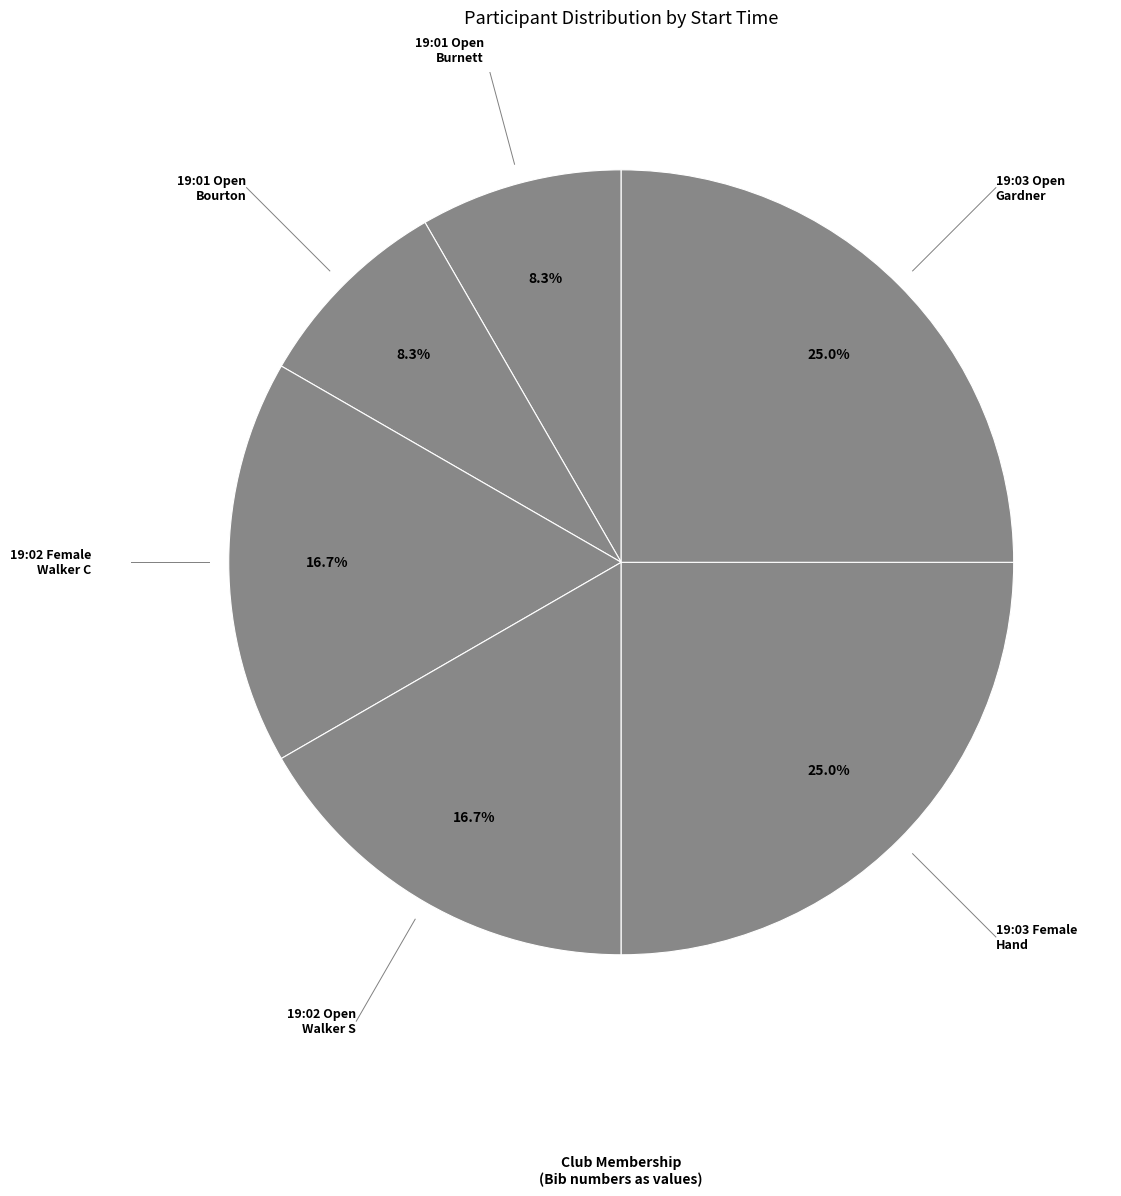

What percentage is NOT represented by 19:01 Open Burnett?

91.7%